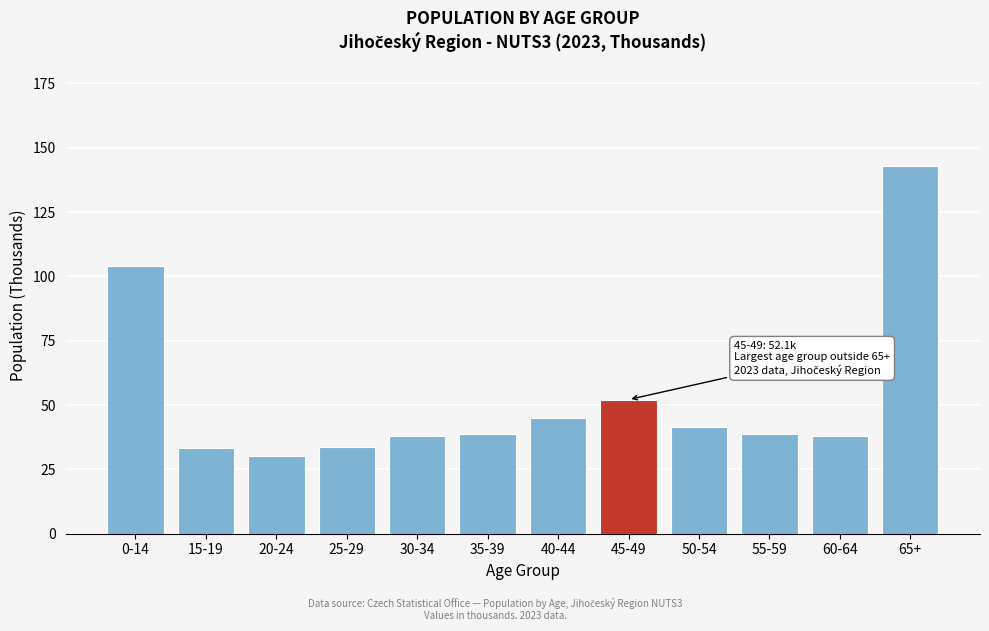

What is the approximate value at 50-54?

41.4